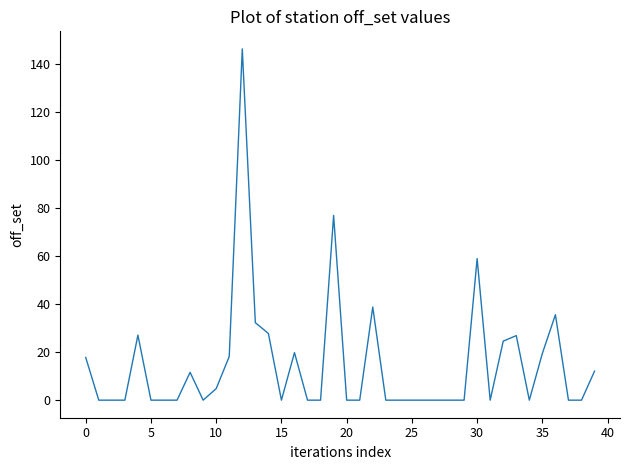

What is the difference between the maximum and minimum values?

146.4